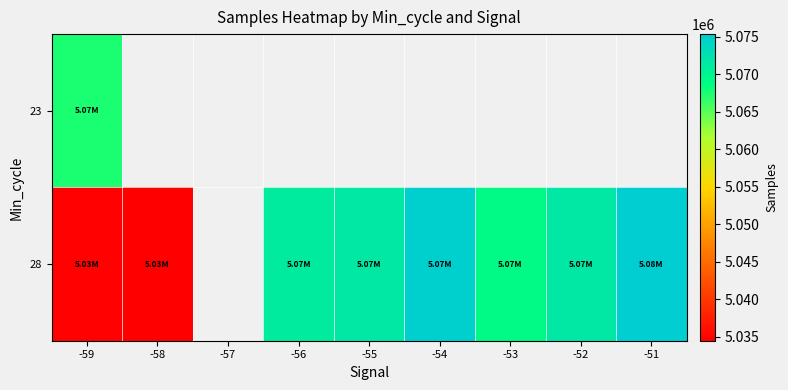

How many positive values does the 28 series have?

8